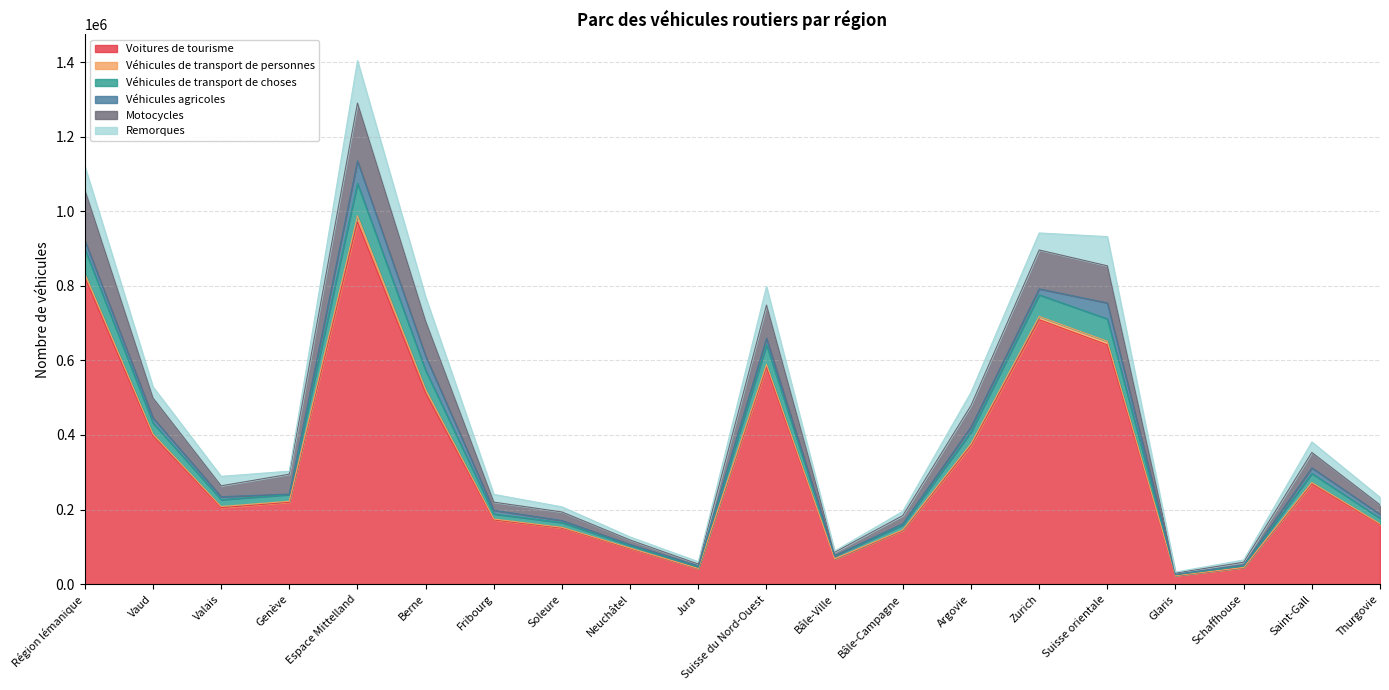

At which category is the sum across all series the highest?

Espace Mittelland